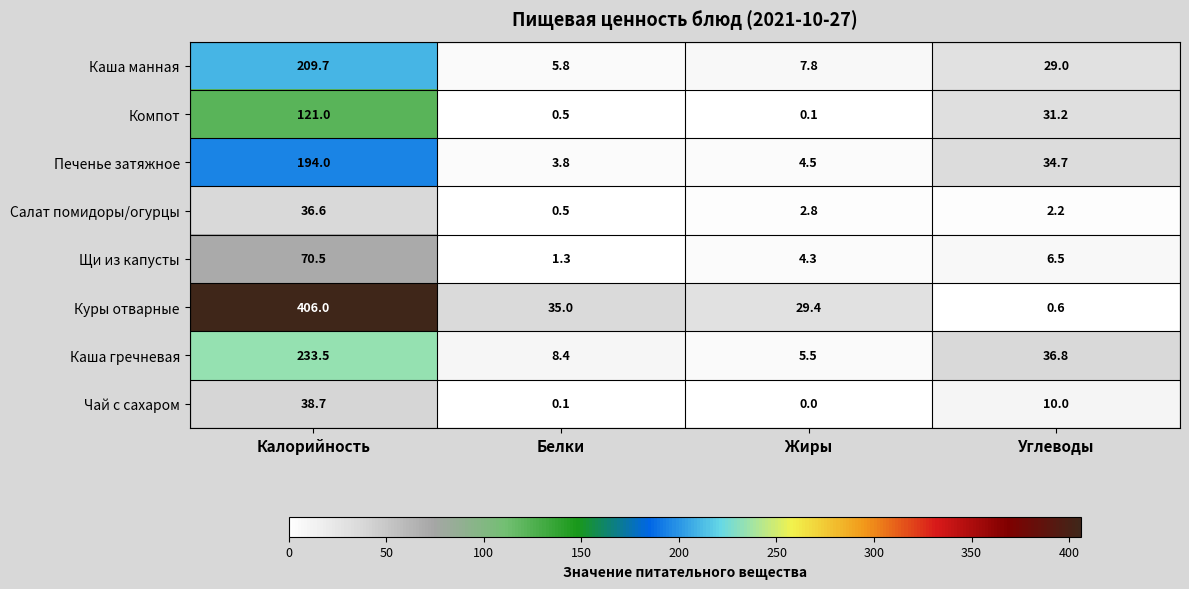

At which category is the sum across all series the highest?

Калорийность